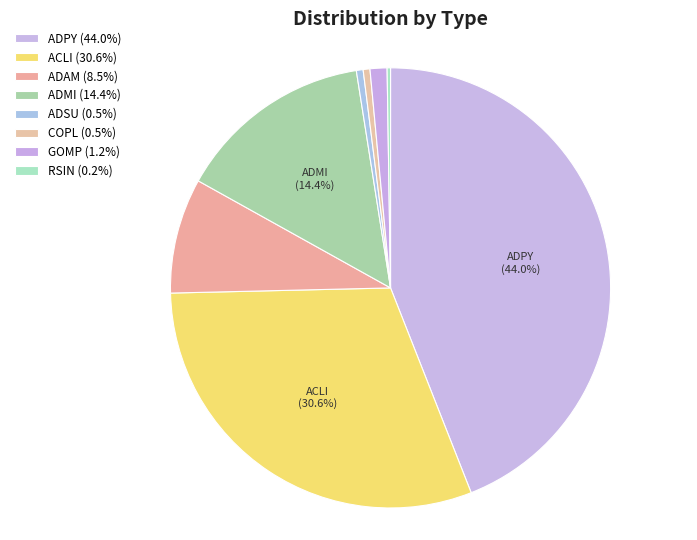

Does any single category account for the majority?

No